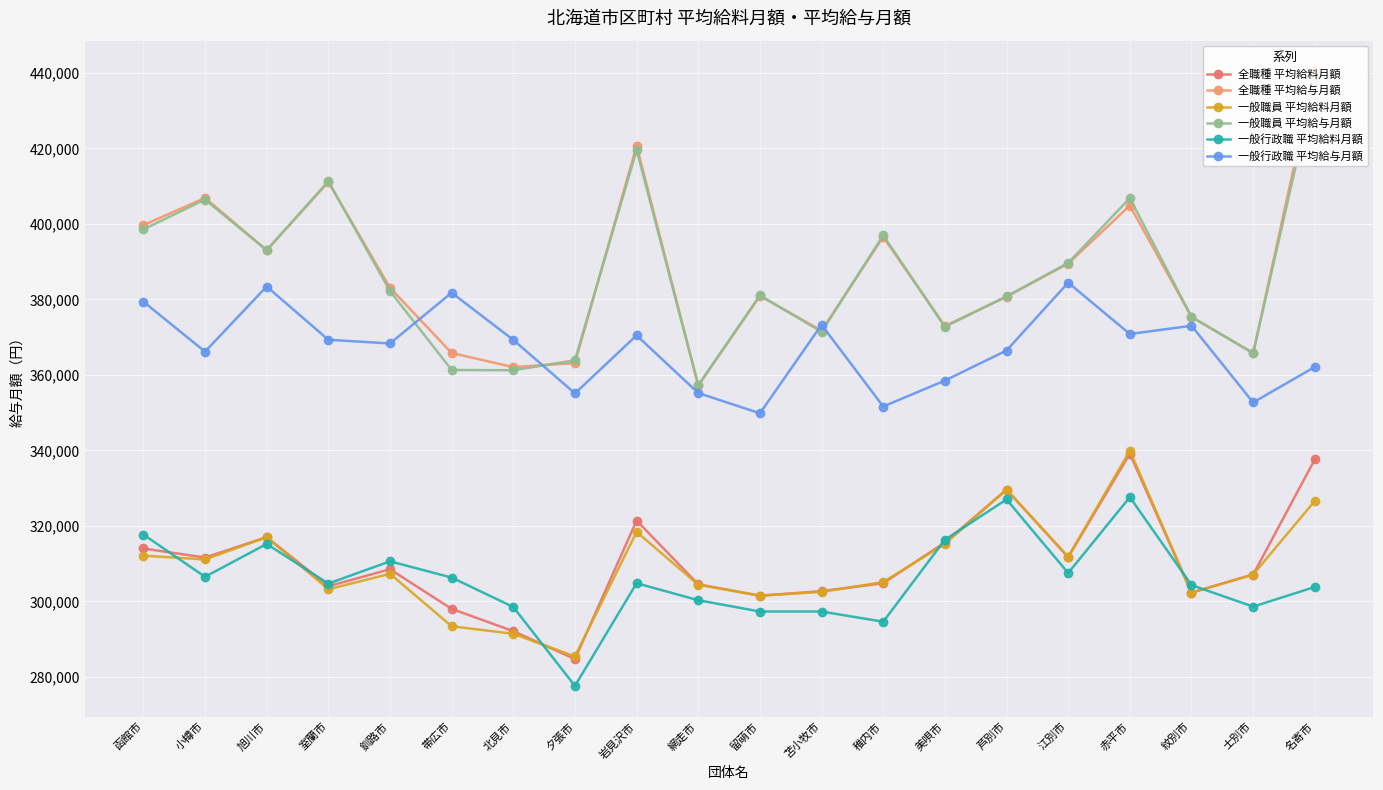

True or false: 全職種 平均給料月額 and 一般行政職 平均給与月額 intersect in this chart.

False